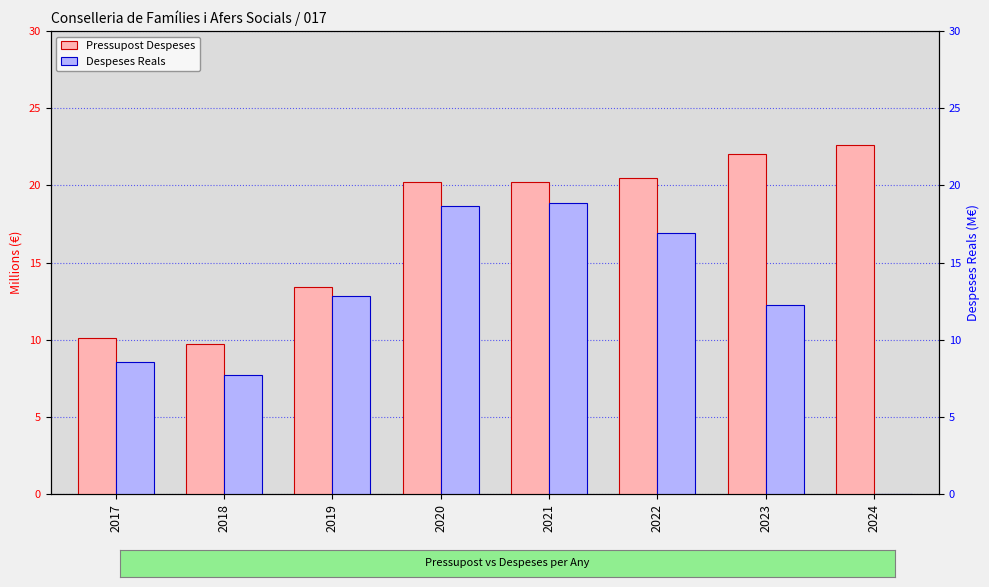

Are the bars horizontal?

No